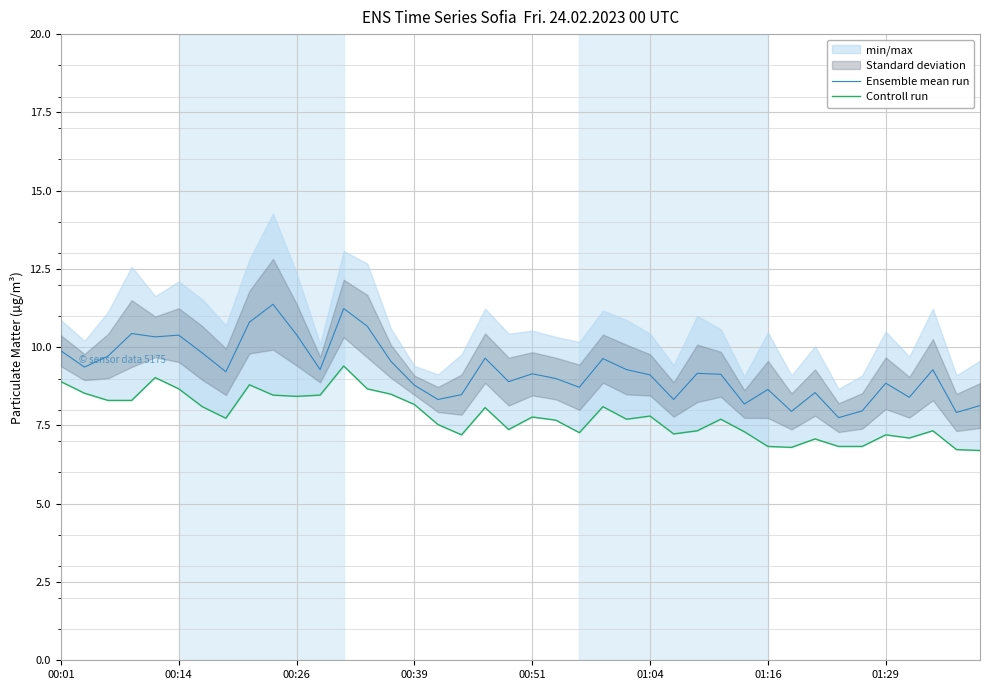

How many categories are shown in the chart?

40